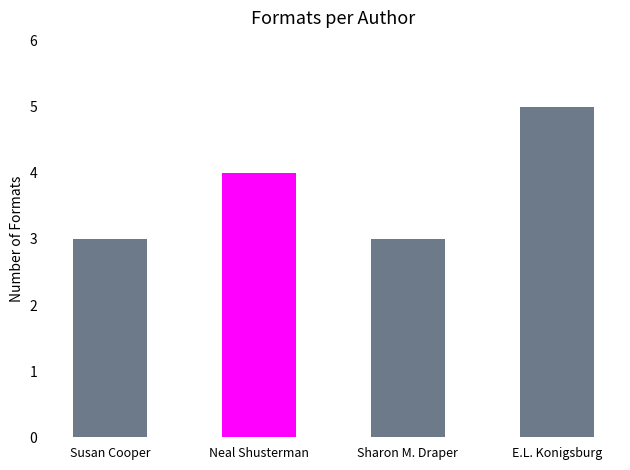

Reading left to right, list all the values displayed in this chart.

Susan Cooper=3	Neal Shusterman=4	Sharon M. Draper=3	E.L. Konigsburg=5